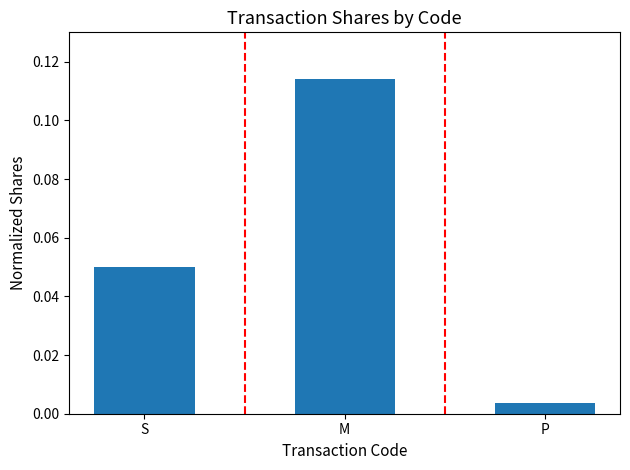

Is it true that the value at M is 0.0?

False